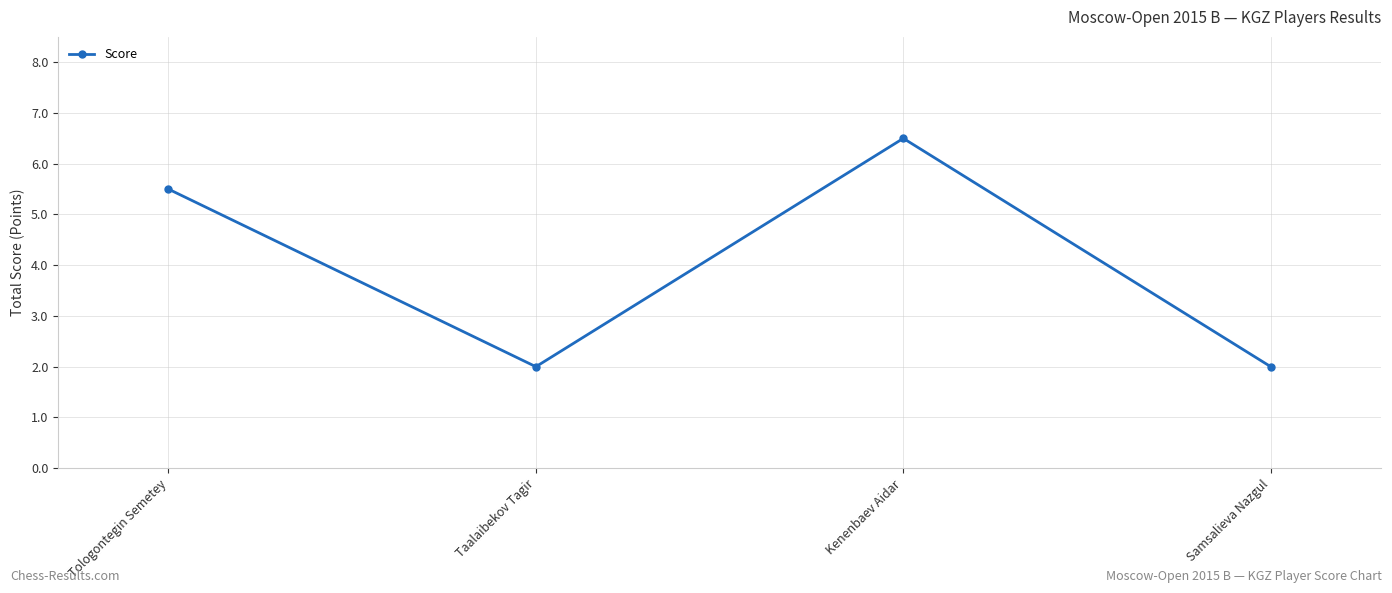

What is the greatest value displayed?

6.5